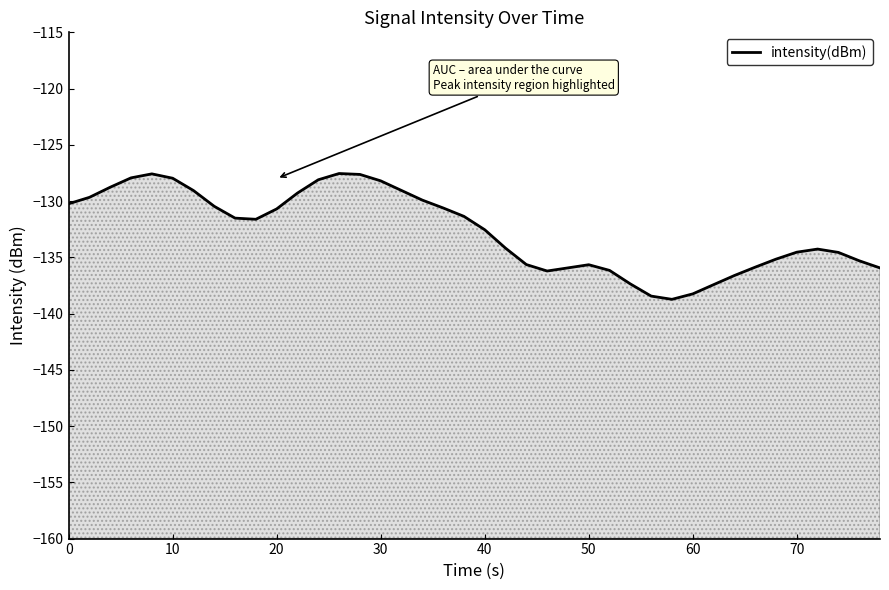

What is the difference between the second highest and minimum values?

11.2